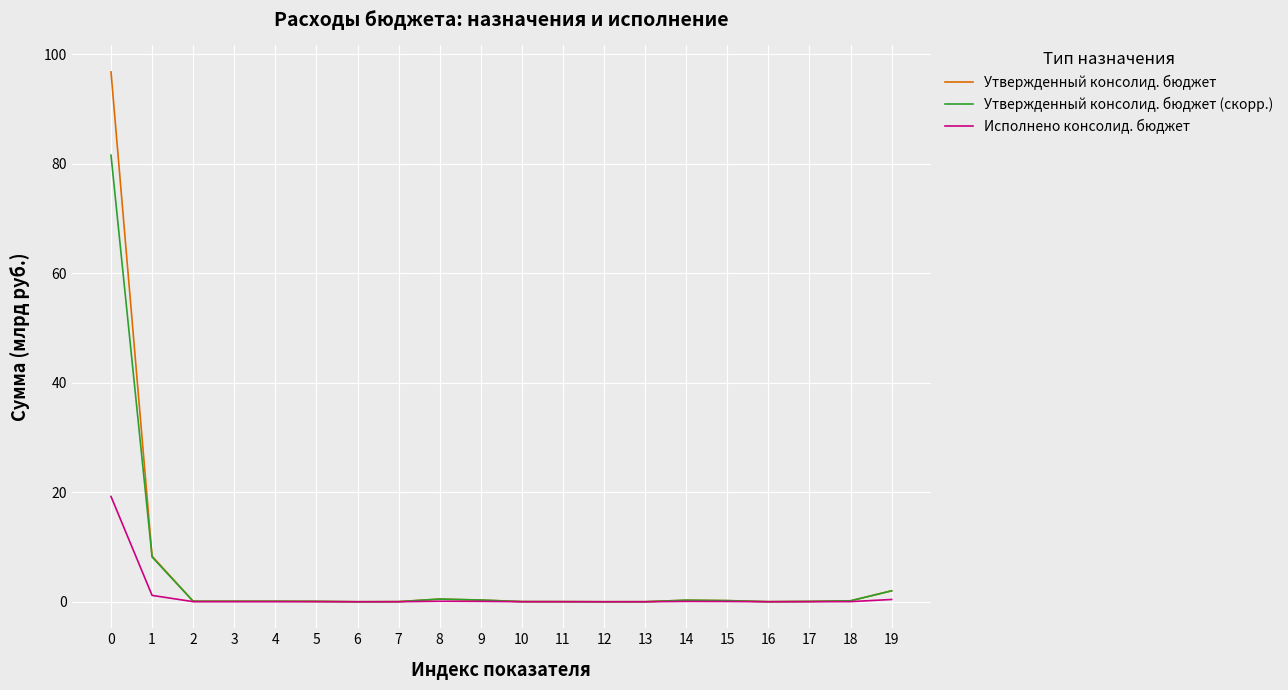

Rank the series by their maximum value, from highest to lowest.

Утвержденный консолид. бюджет, Утвержденный консолид. бюджет (скорр.), Исполнено консолид. бюджет